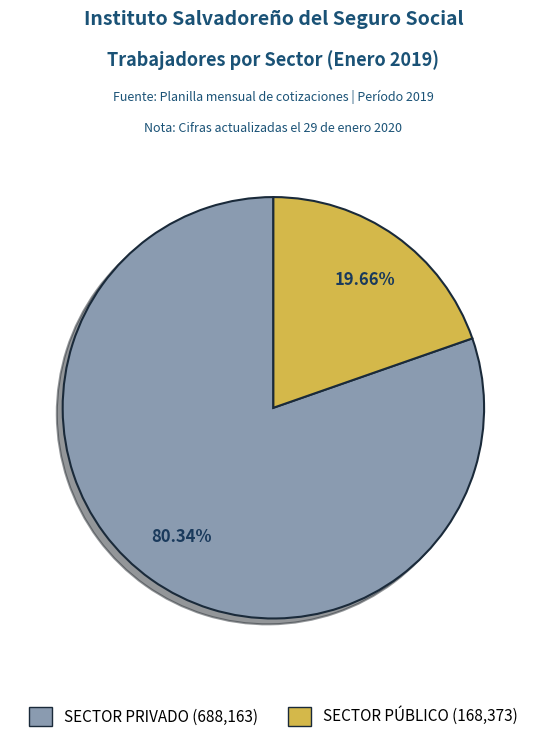

Is there any slice that represents more than half of the pie?

Yes